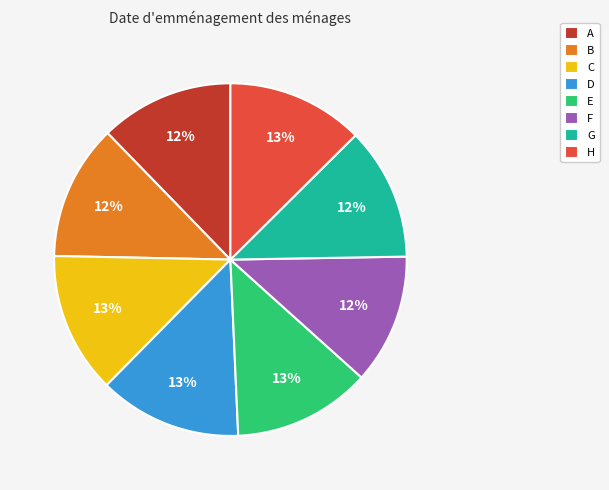

The H slice represents 13% of the pie. True or false?

True